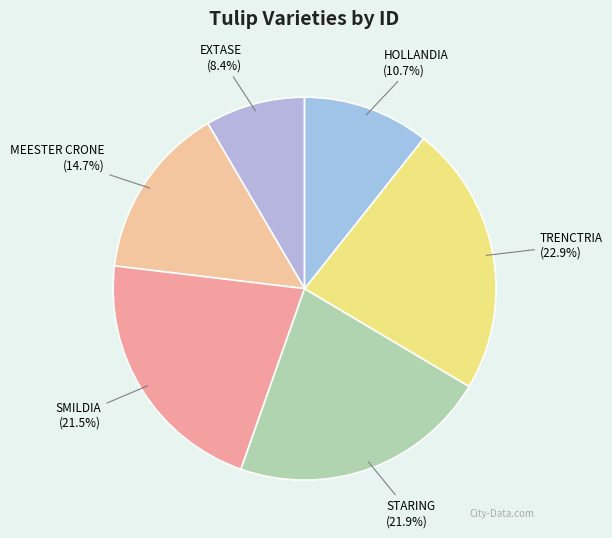

To the nearest percent, what is the difference between the largest and smallest slice percentages?

14%